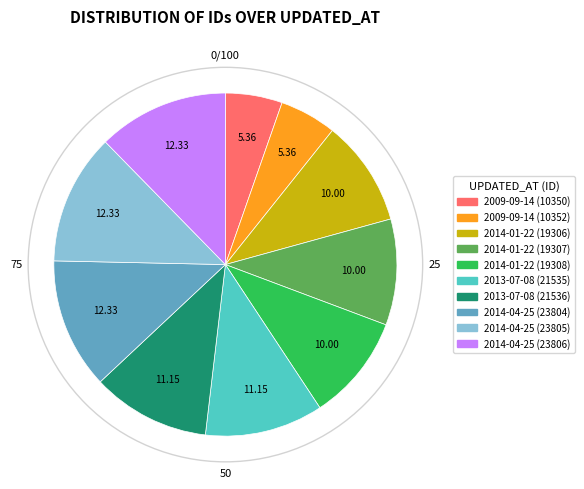

Does any single category account for the majority?

No